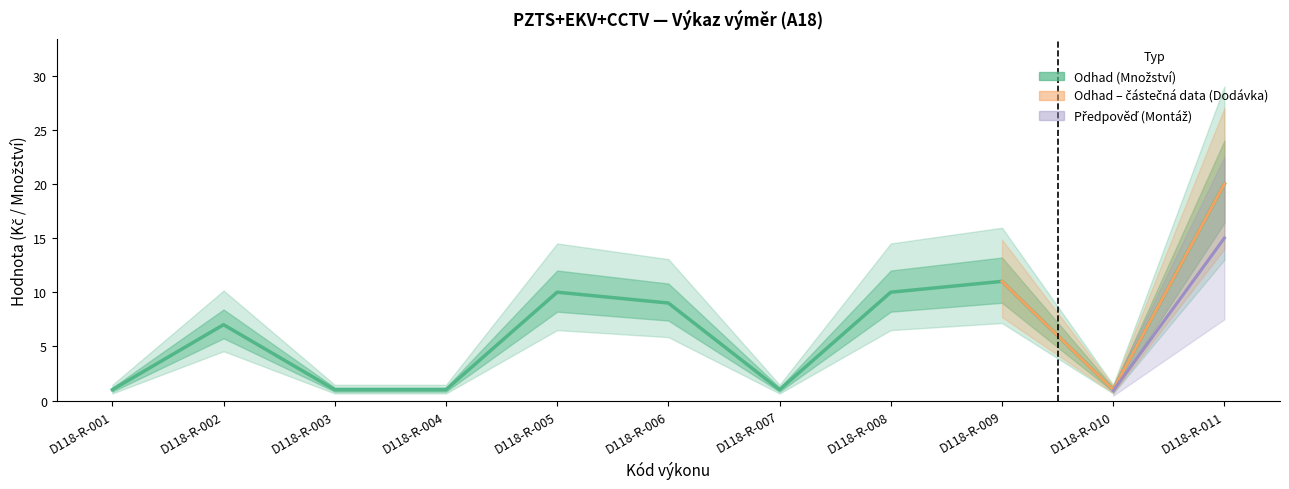

Where is Celkem nearest to the value 0?

D118-R-001